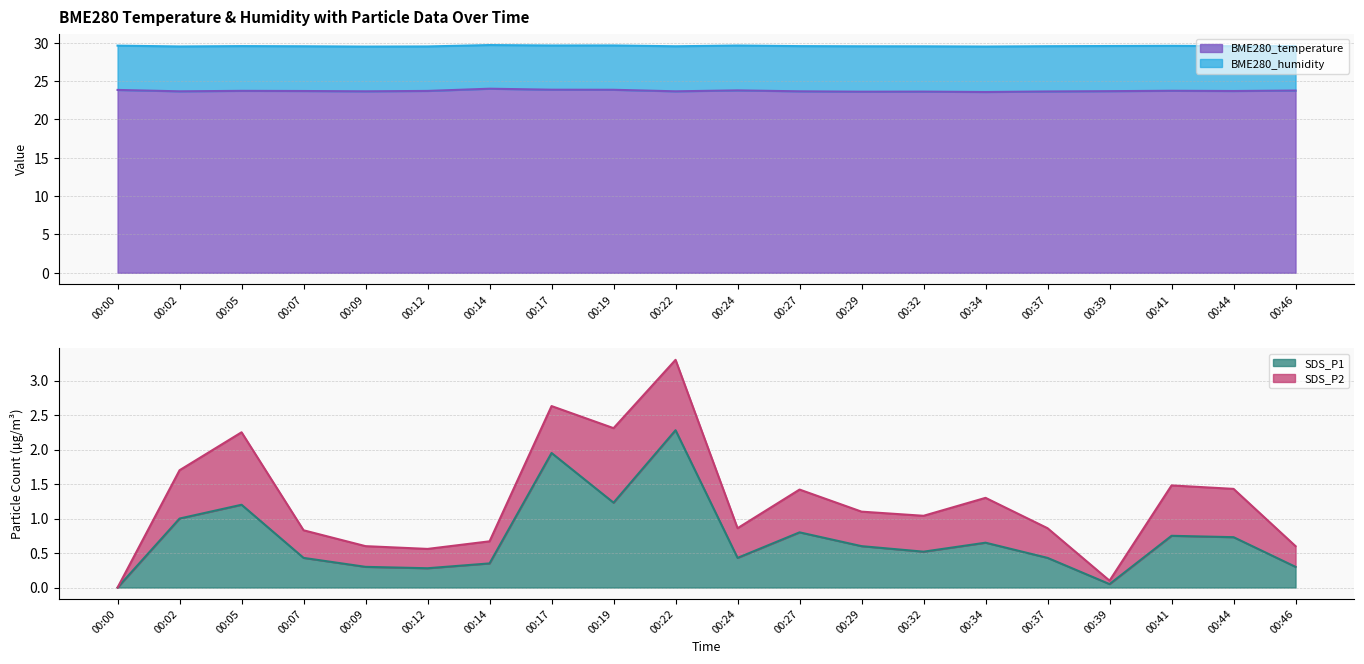

The value of BME280_temperature at 00:22 is 23.7. True or false?

True